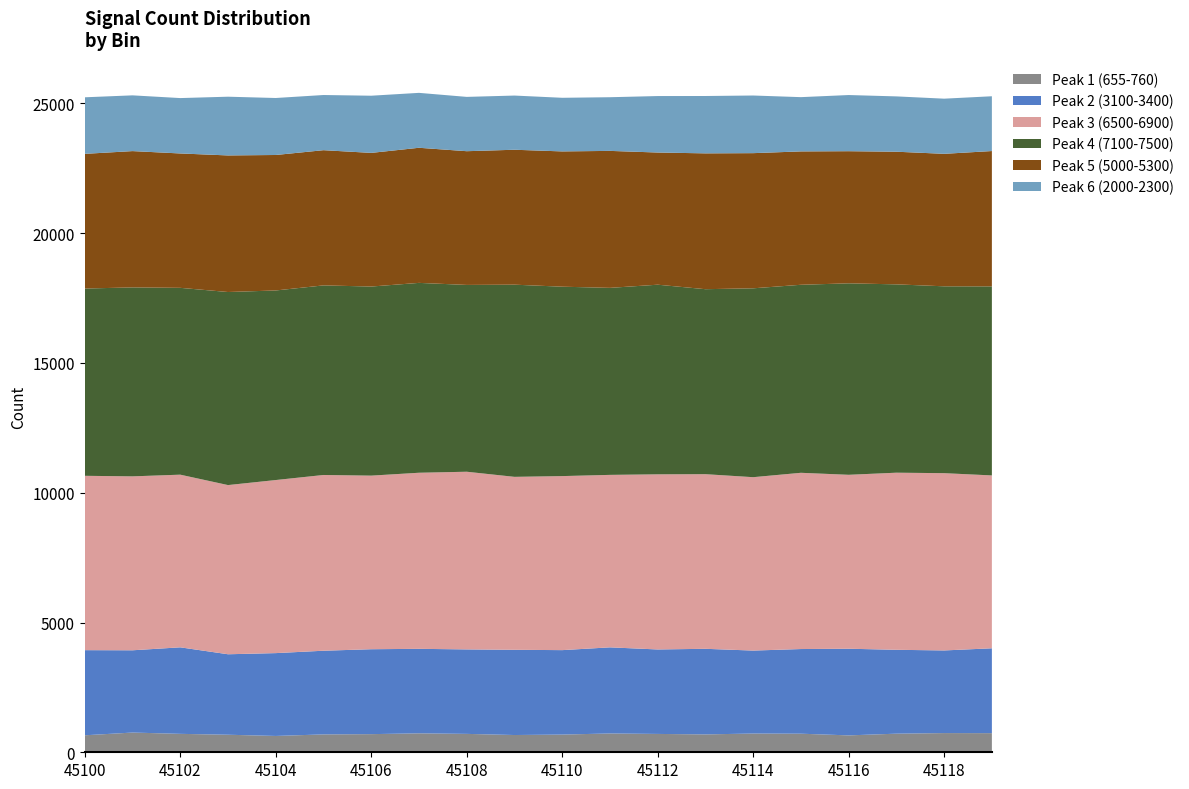

Reading left to right, extract all data points from this chart.

Peak1: 655	760	710	676	629	689	699	730	709	665	682	725	707	689	722	716	651	717	740	737
Peak2: 3280	3170	3334	3101	3192	3224	3272	3256	3255	3284	3254	3318	3255	3298	3197	3262	3339	3232	3184	3270
Peak3: 6718	6702	6653	6519	6669	6772	6689	6785	6846	6664	6706	6646	6748	6729	6681	6791	6702	6824	6831	6661
Peak4: 7216	7281	7199	7439	7305	7305	7286	7316	7198	7405	7298	7206	7307	7128	7278	7245	7378	7257	7200	7284
Peak5: 5190	5252	5178	5263	5220	5210	5150	5206	5153	5199	5213	5278	5093	5234	5208	5139	5091	5111	5105	5215
Peak6: 2179	2148	2134	2263	2196	2126	2203	2116	2093	2088	2066	2068	2176	2210	2221	2091	2164	2132	2125	2111